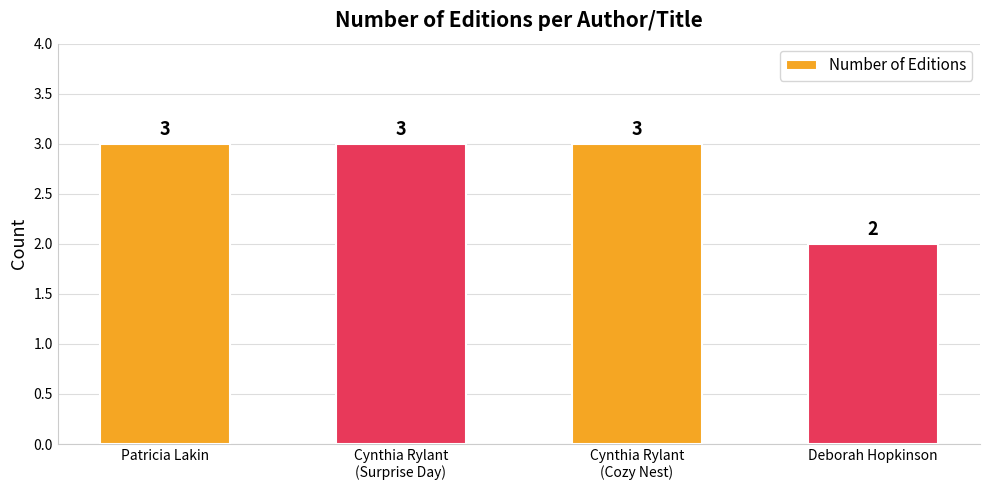

What is the maximum value shown in the chart?

3